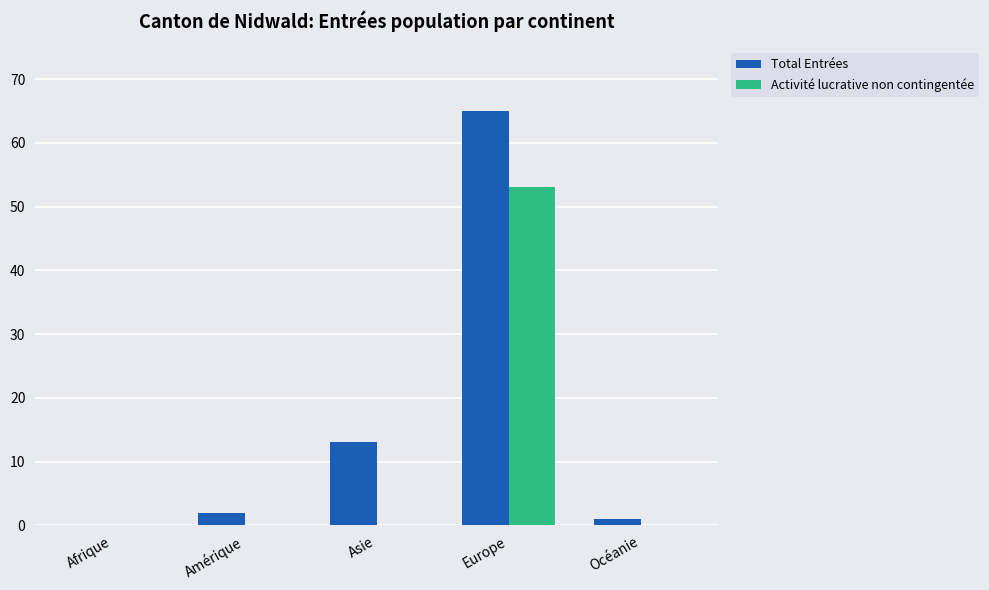

What is the highest value of the Total Entrées series?

65